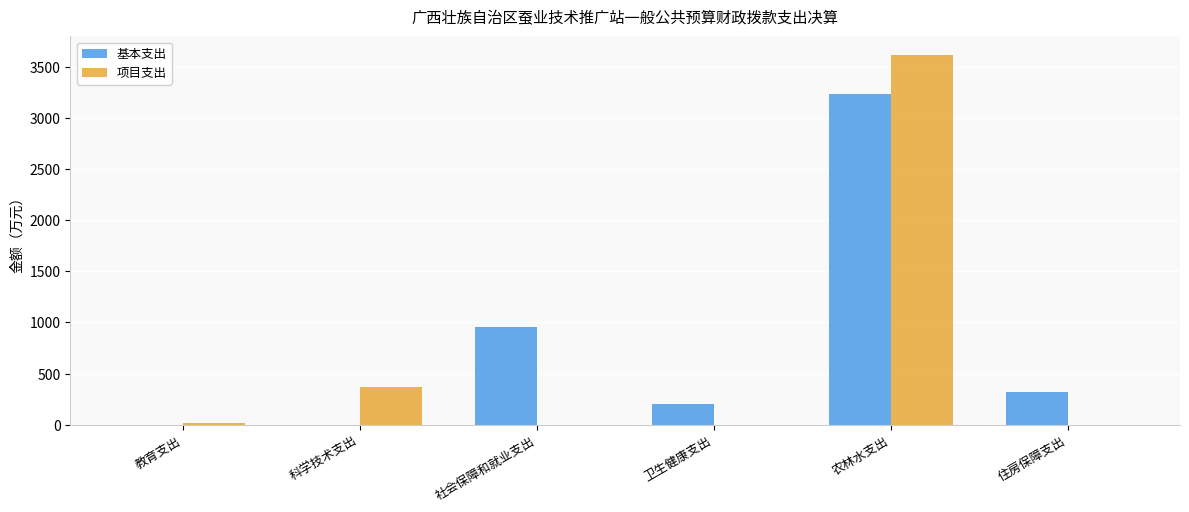

What is the highest value of the 基本支出 series?

3236.0